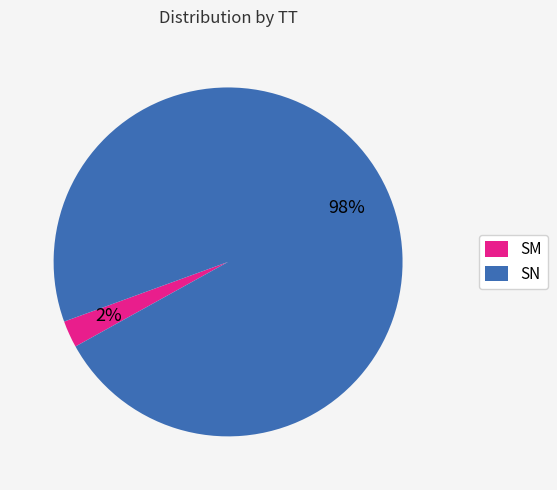

Which has a higher value, SN or SM?

SN